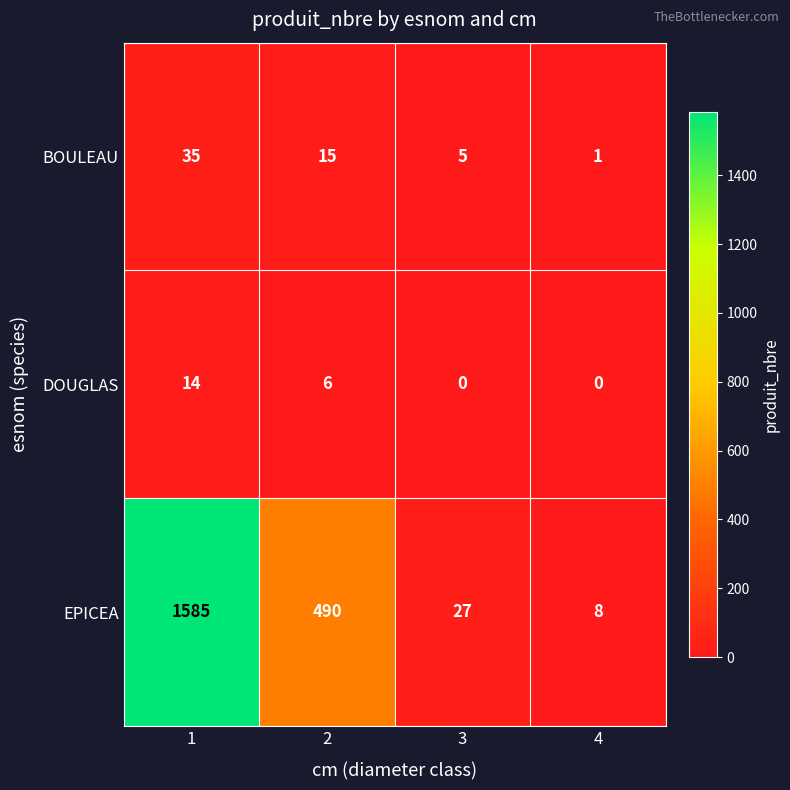

Reading right to left, what are all the values shown in this chart?

BOULEAU: 4=1	3=5	2=15	1=35
DOUGLAS: 4=0	3=0	2=6	1=14
EPICEA: 4=8	3=27	2=490	1=1585